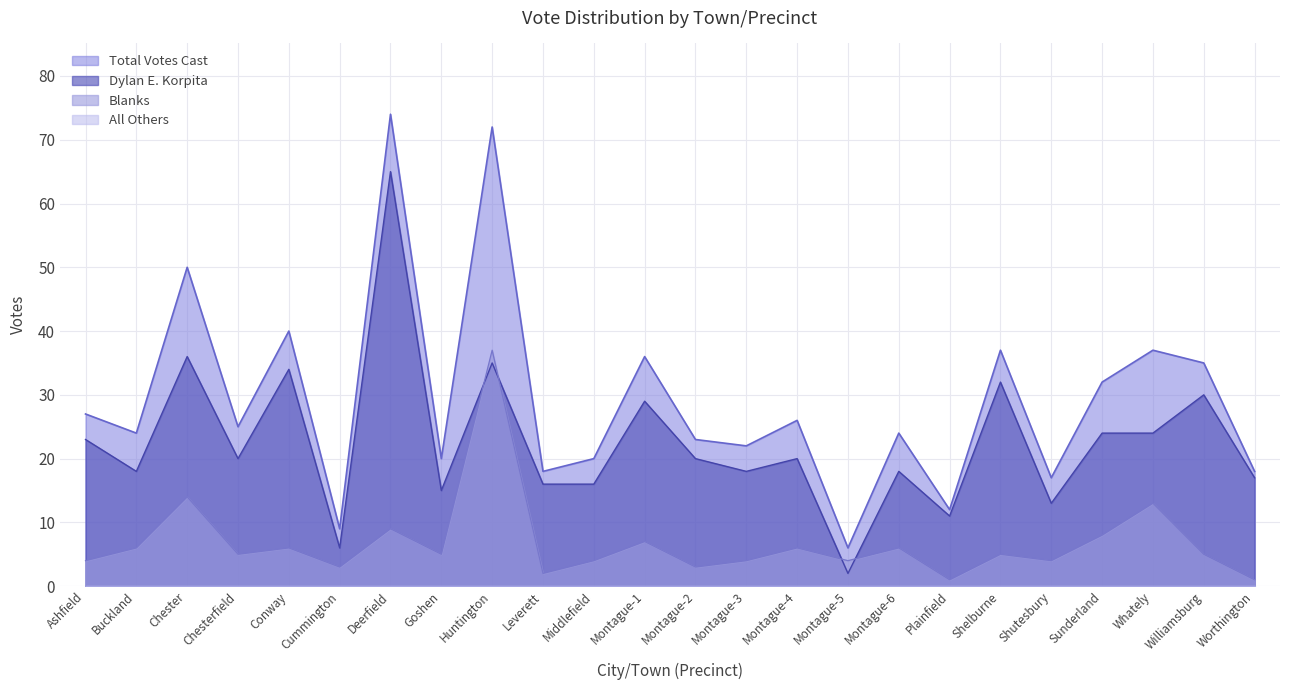

What is the total value across all series at Plainfield?

24